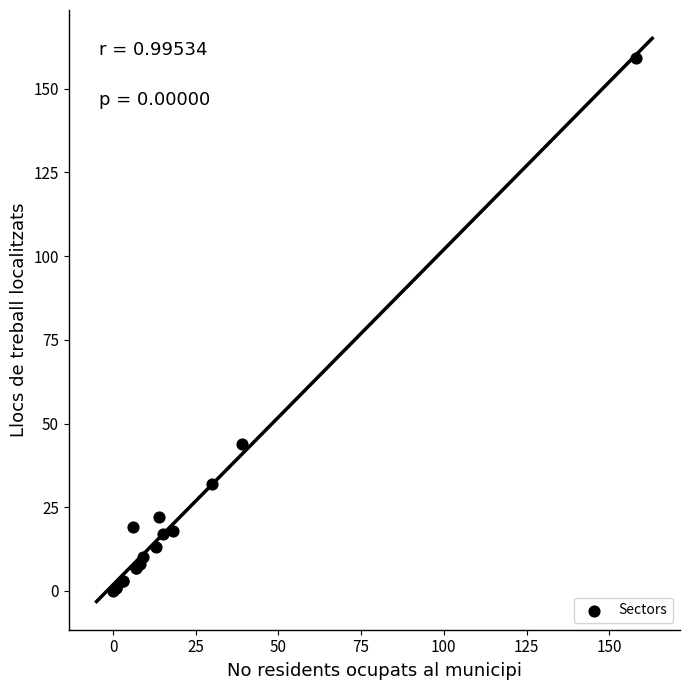

What Y value in the scatter plot is closest to 79?

44